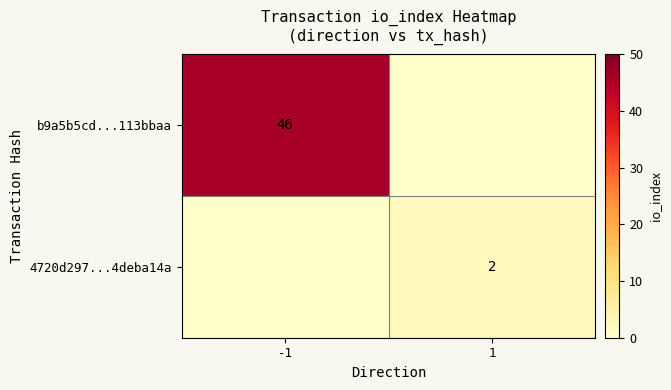

True or false: 4720d297...4deba14a has a value of 3 at 1.

False